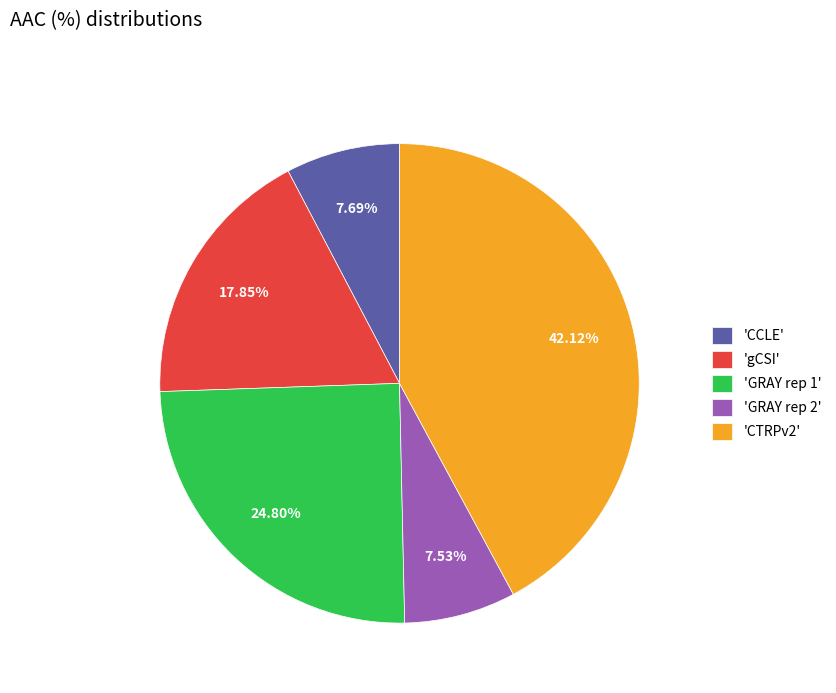

To the nearest percent, what is the average slice percentage?

20%